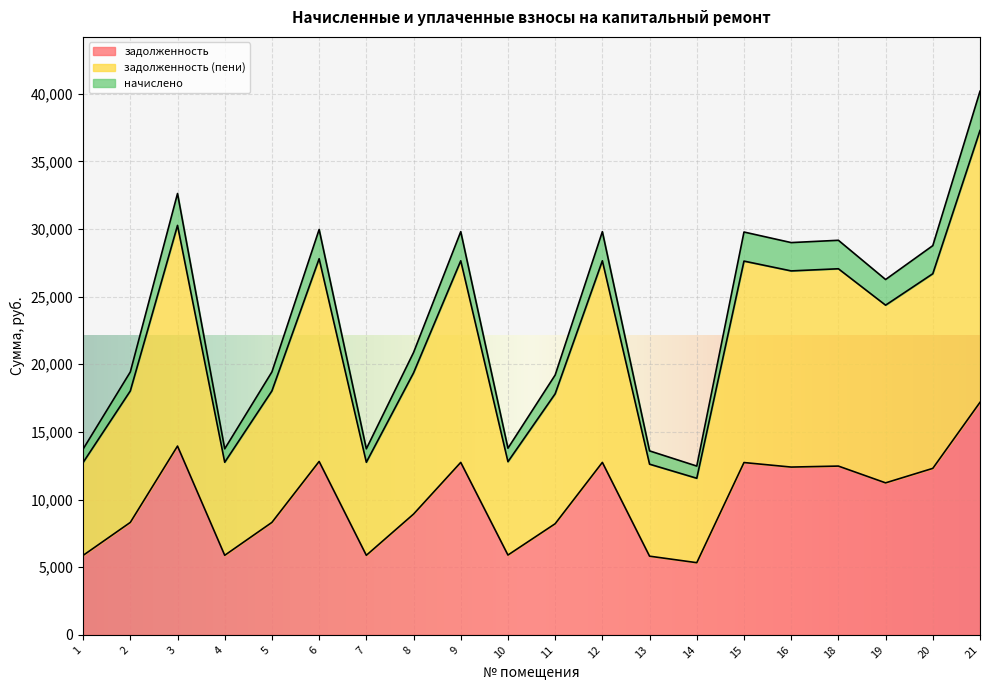

What is the total value across all series at 2?

19433.0